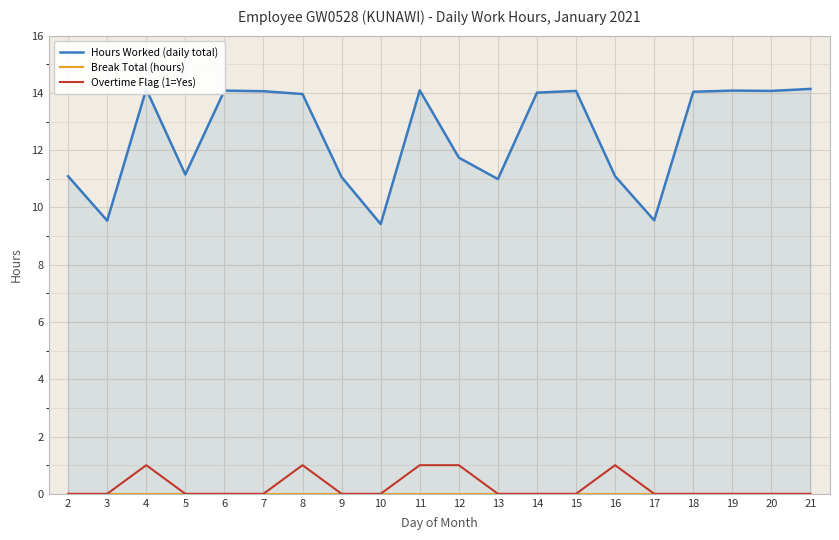

What is the maximum value shown in the chart?

14.1